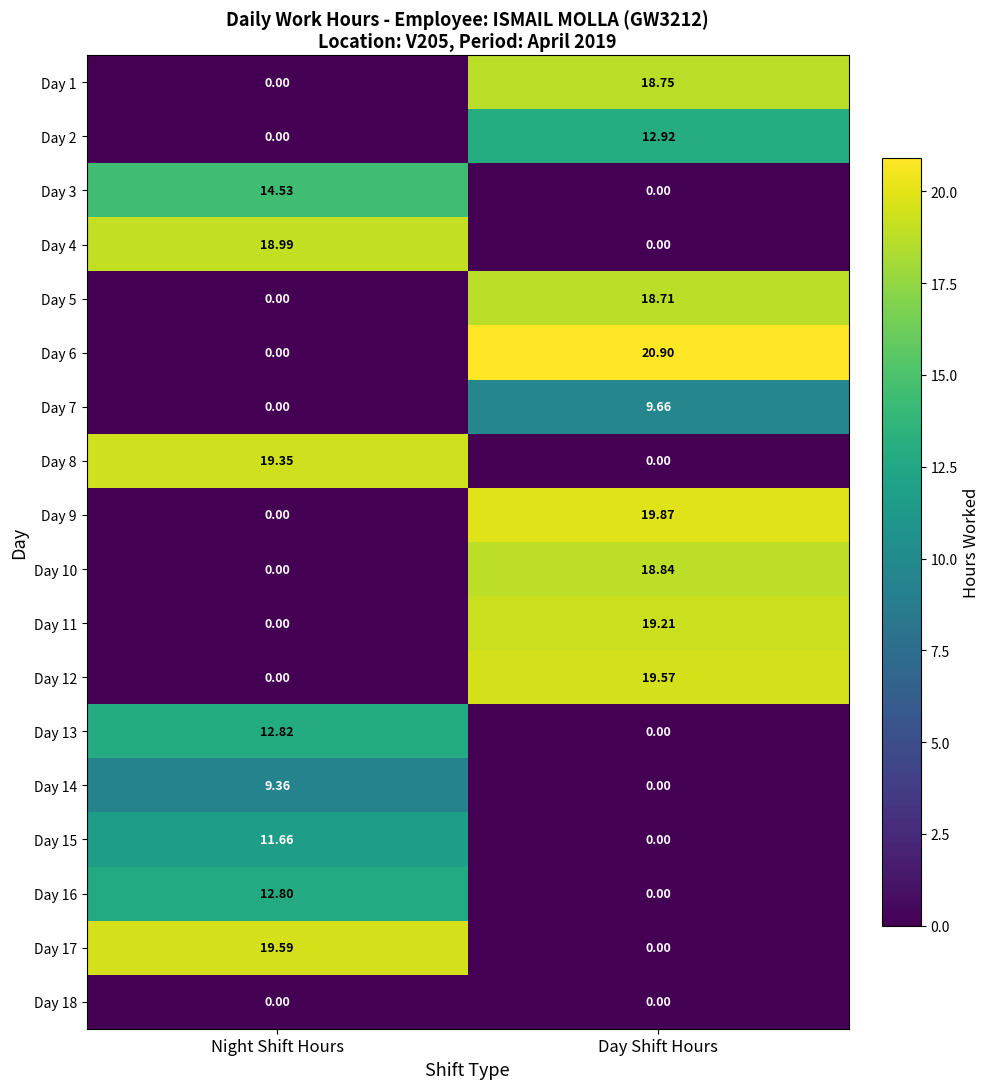

At which category is the sum across all series the highest?

Day Shift Hours